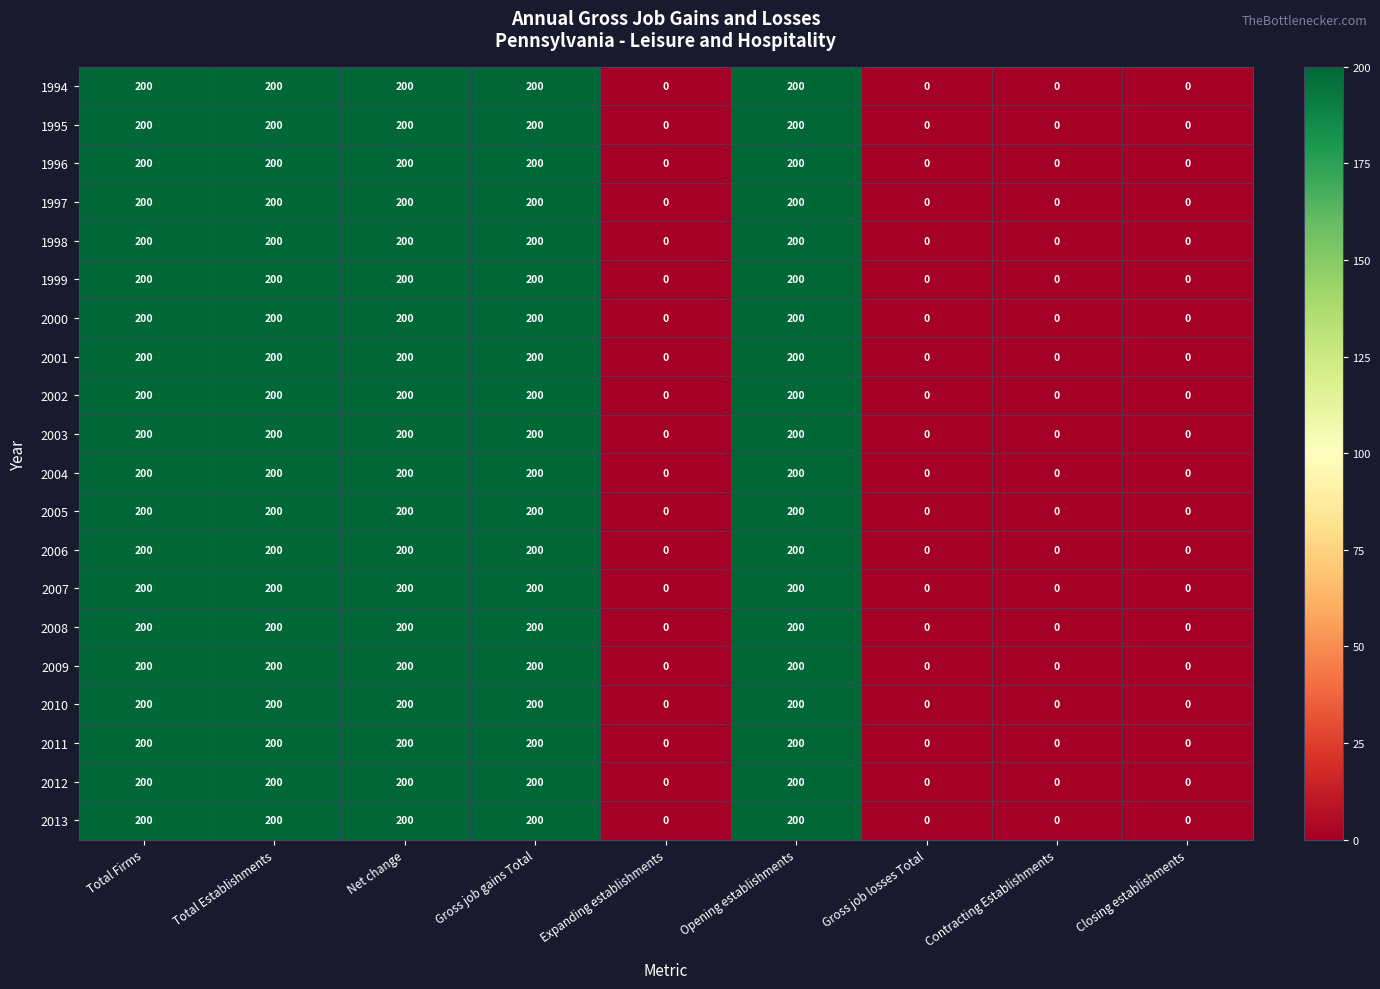

What is the greatest value displayed?

200